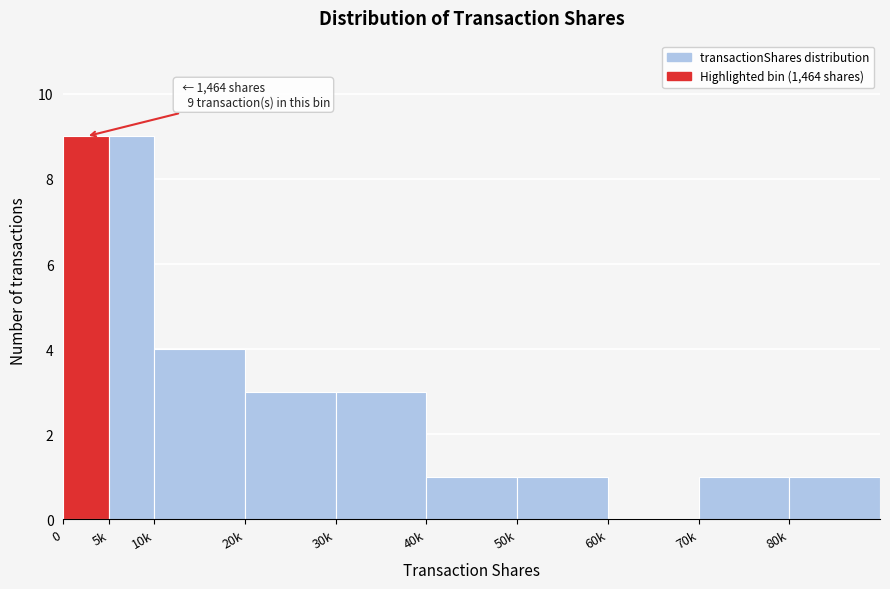

Reading right to left, what are all the values shown in this chart?

80k=1	70k=1	60k=0	50k=1	40k=1	30k=3	20k=3	10k=4	5k=9	0=9